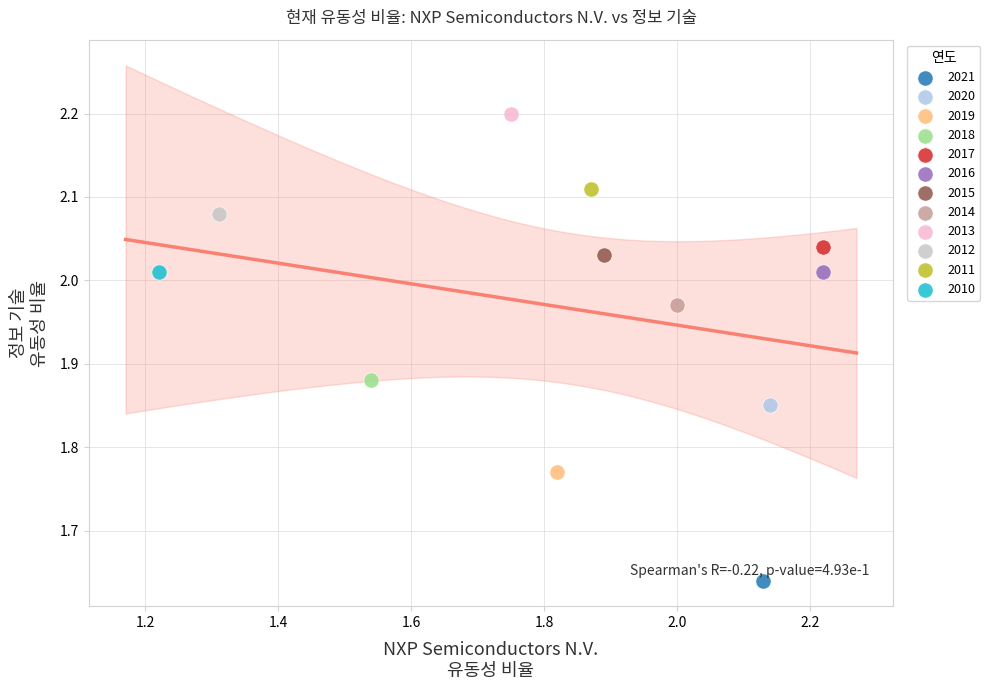

Which series reaches the maximum Y coordinate?

2013